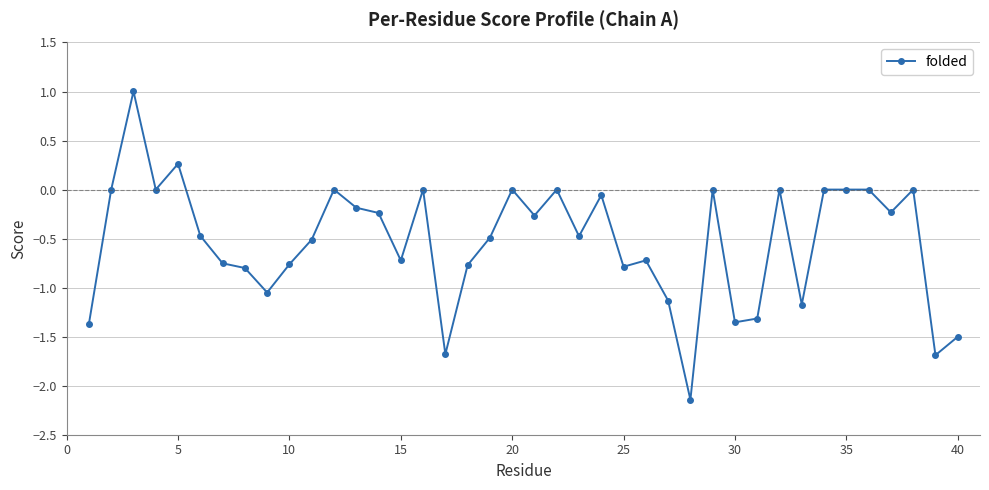

What is the greatest value displayed?

1.0